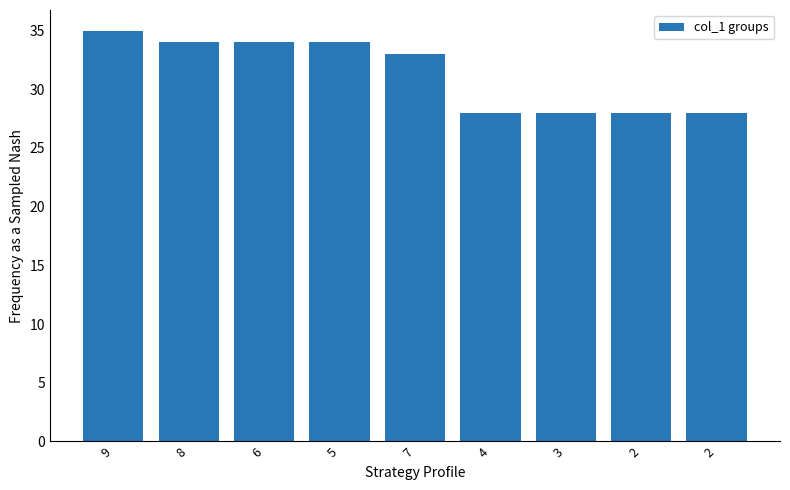

Count the values in the range 28 to 34.

8